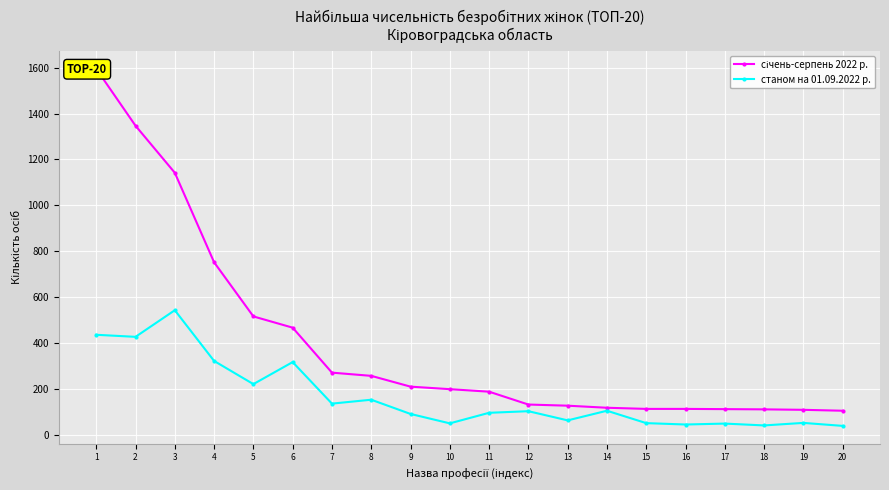

At how many categories does at least one series exceed 949?

3